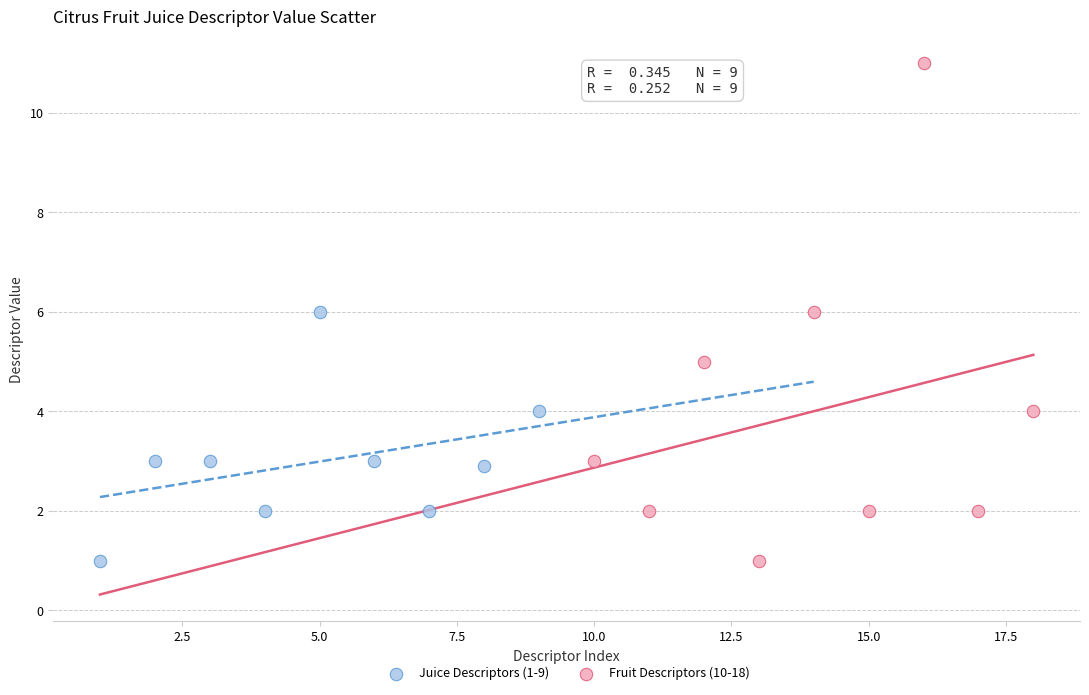

Which series has the widest spread of Y values?

Fruit Descriptors (10-18)